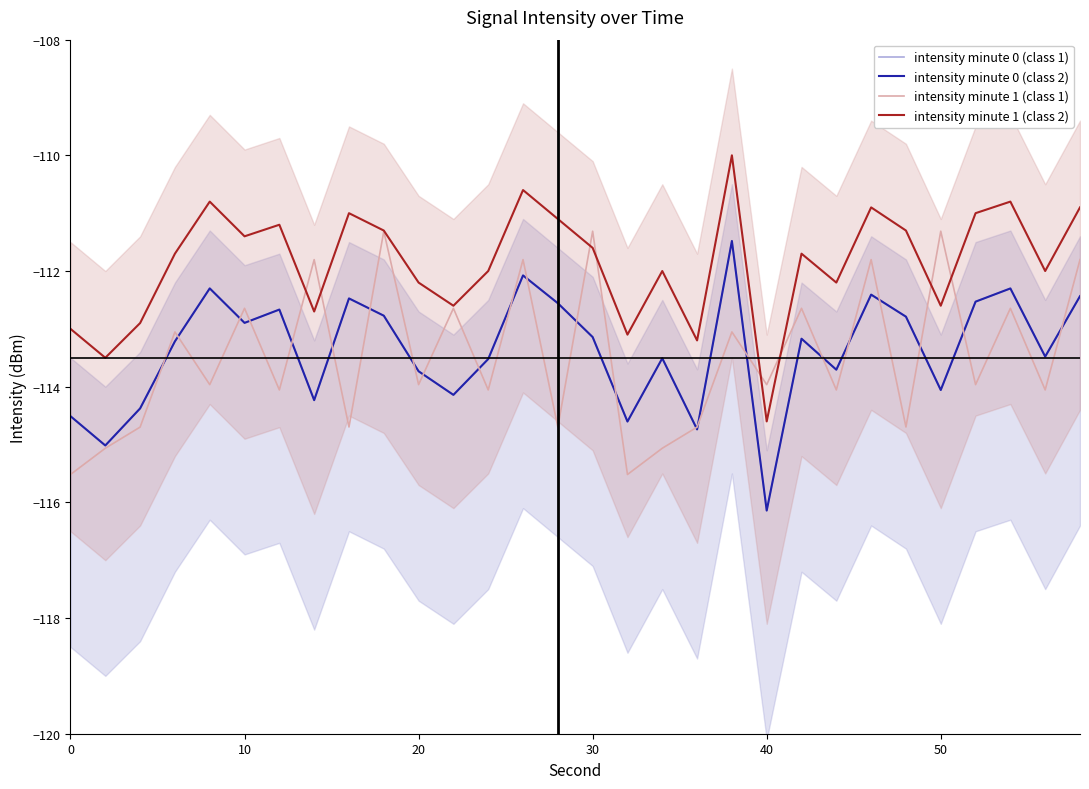

Reading right to left, list all the values displayed in this chart.

intensity minute 0 (class 1): -112.4	-113.5	-112.3	-112.5	-114.1	-112.8	-112.4	-113.7	-113.2	-116.1	-111.5	-114.7	-113.5	-114.6	-113.1	-112.6	-112.1	-113.5	-114.1	-113.7	-112.8	-112.5	-114.2	-112.7	-112.9	-112.3	-113.2	-114.4	-115.0	-114.5
intensity minute 0 (class 2): -112.4	-113.5	-112.3	-112.5	-114.1	-112.8	-112.4	-113.7	-113.2	-116.1	-111.5	-114.7	-113.5	-114.6	-113.1	-112.6	-112.1	-113.5	-114.1	-113.7	-112.8	-112.5	-114.2	-112.7	-112.9	-112.3	-113.2	-114.4	-115.0	-114.5
intensity minute 1 (class 1): -111.8	-114.1	-112.6	-114.0	-111.3	-114.7	-111.8	-114.1	-112.6	-114.0	-113.1	-114.7	-115.1	-115.5	-111.3	-114.7	-111.8	-114.1	-112.6	-114.0	-111.3	-114.7	-111.8	-114.1	-112.6	-114.0	-113.1	-114.7	-115.1	-115.5
intensity minute 1 (class 2): -110.9	-112.0	-110.8	-111.0	-112.6	-111.3	-110.9	-112.2	-111.7	-114.6	-110.0	-113.2	-112.0	-113.1	-111.6	-111.1	-110.6	-112.0	-112.6	-112.2	-111.3	-111.0	-112.7	-111.2	-111.4	-110.8	-111.7	-112.9	-113.5	-113.0